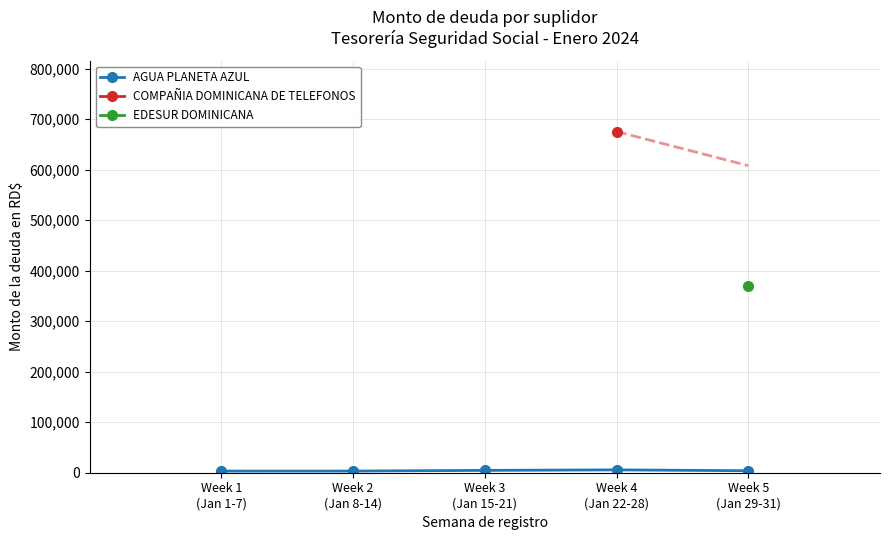

How many data points in AGUA PLANETA AZUL are less than 3900?

2